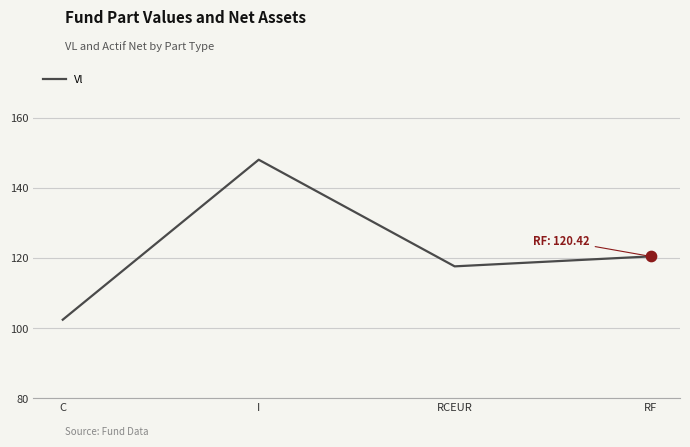

What is the change in value from I to RF?

-27.6